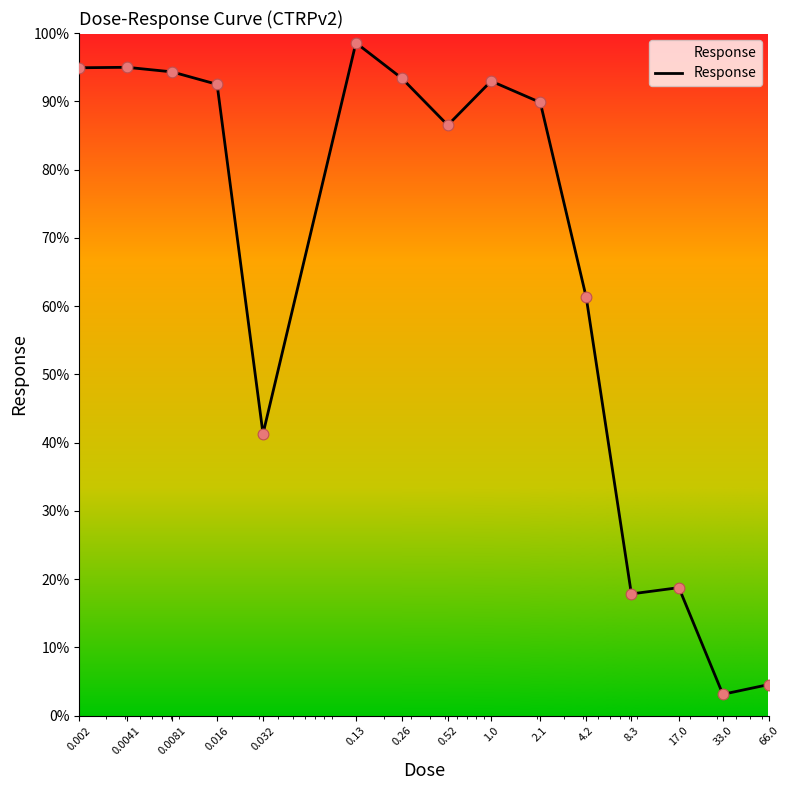

What is the maximum value shown in the chart?

98.6